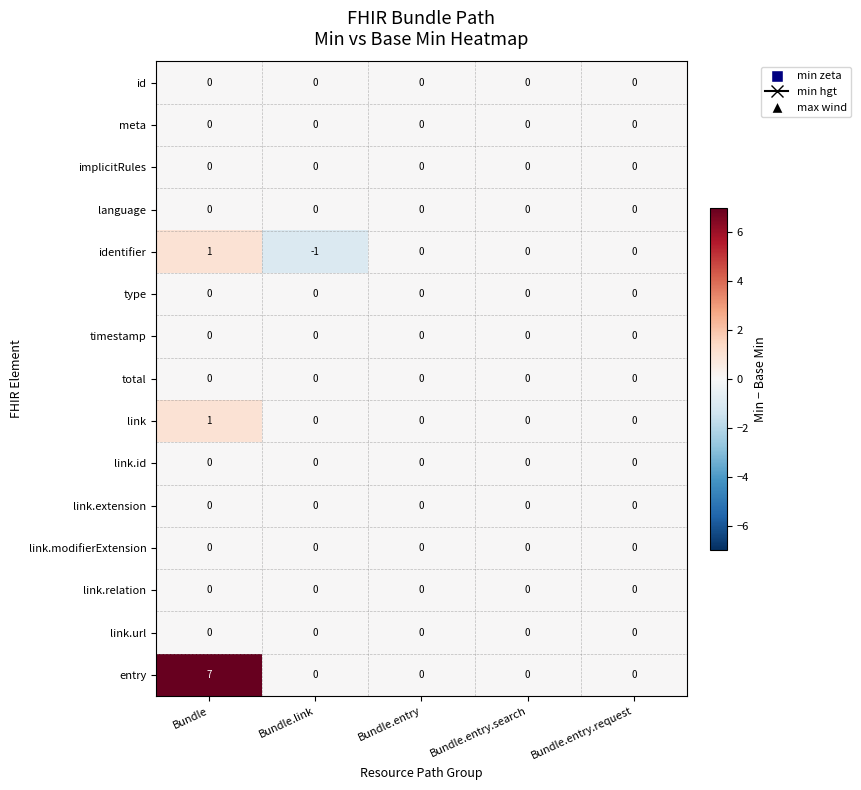

What is the maximum value shown in the chart?

7